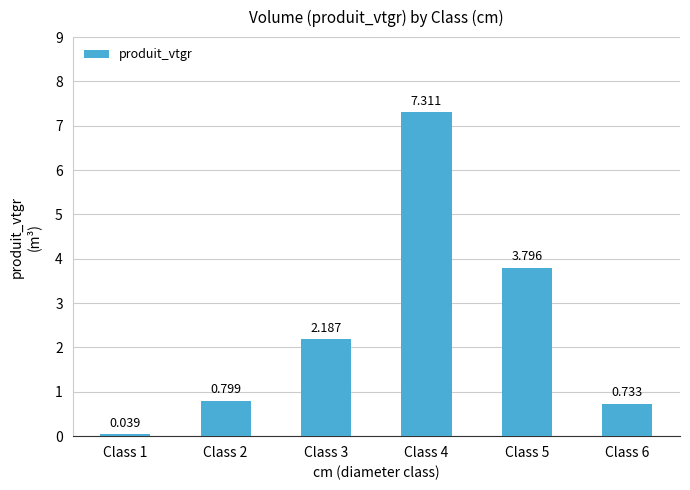

Reading left to right, extract all data points from this chart.

0.0	0.8	2.2	7.3	3.8	0.7